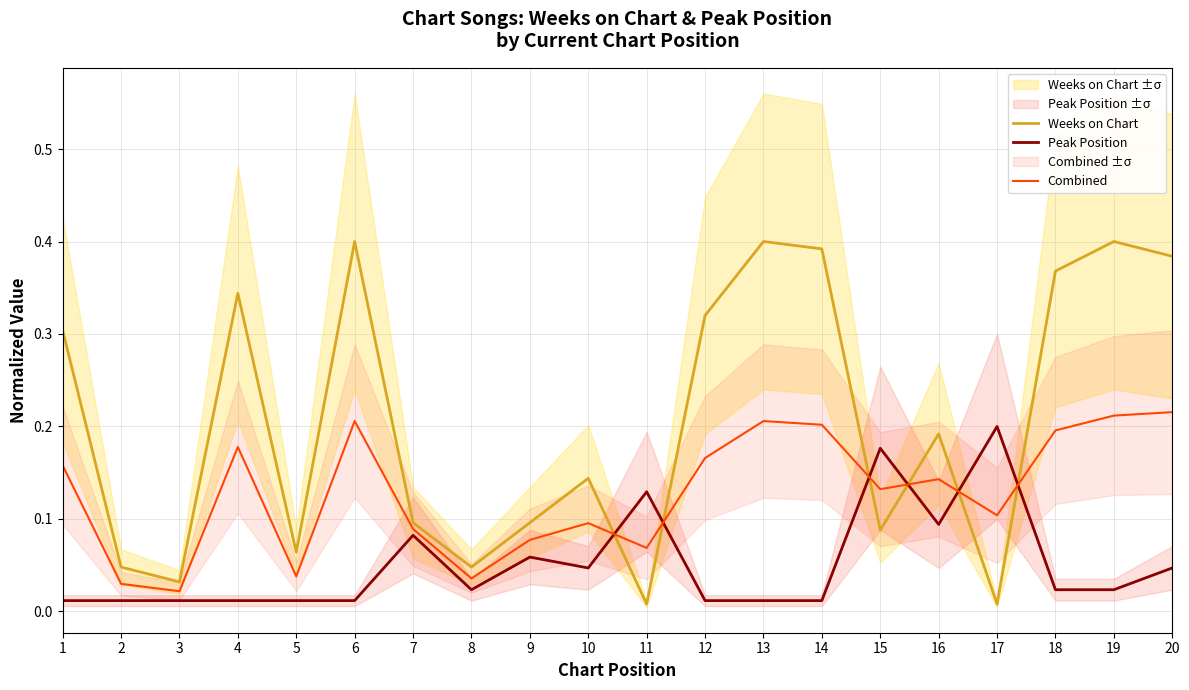

What is the total value across all series at 9?

0.2